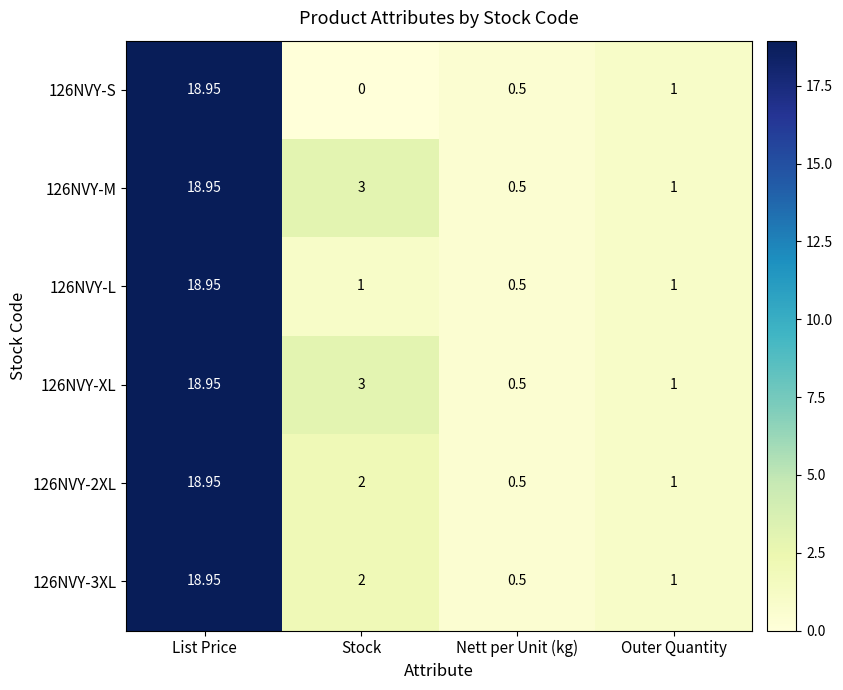

At which category is the sum across all series the highest?

List Price